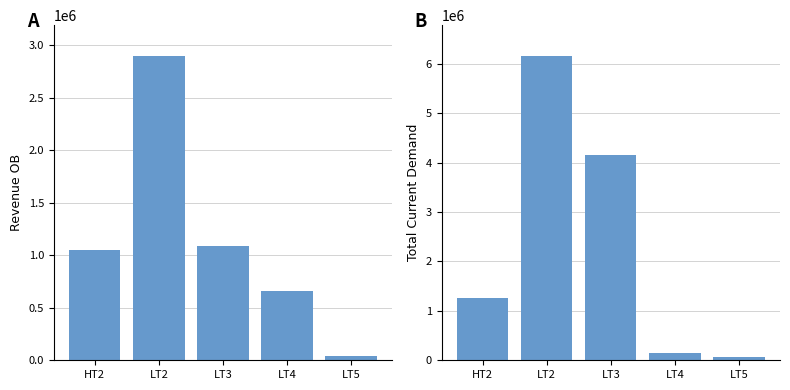

At how many categories does at least one series exceed 5123126?

1